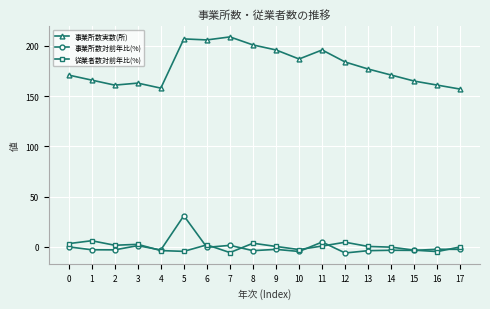

Is the value of 事業所数対前年比(%) at 4 greater than the value of 事業所数実数(所) at 16?

No